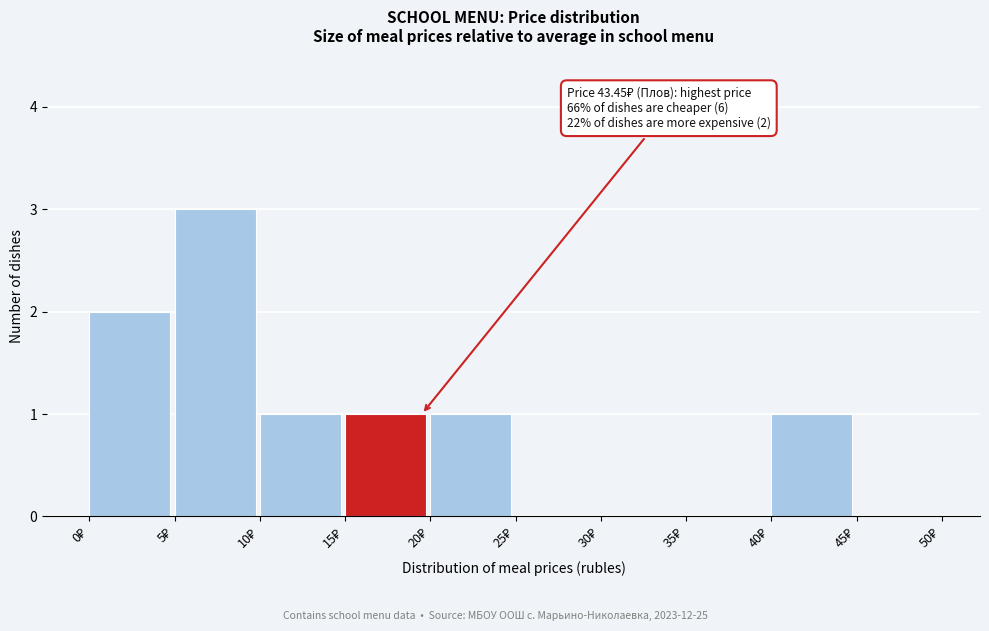

Over which range of the x-axis is the bar tallest?

5 to 10